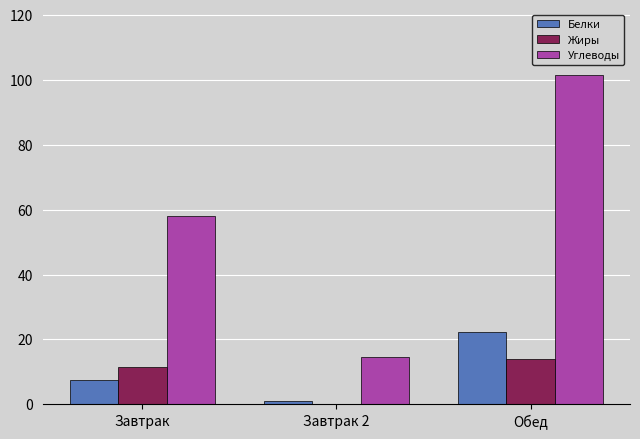

What is the sum of all Жиры values?

25.5